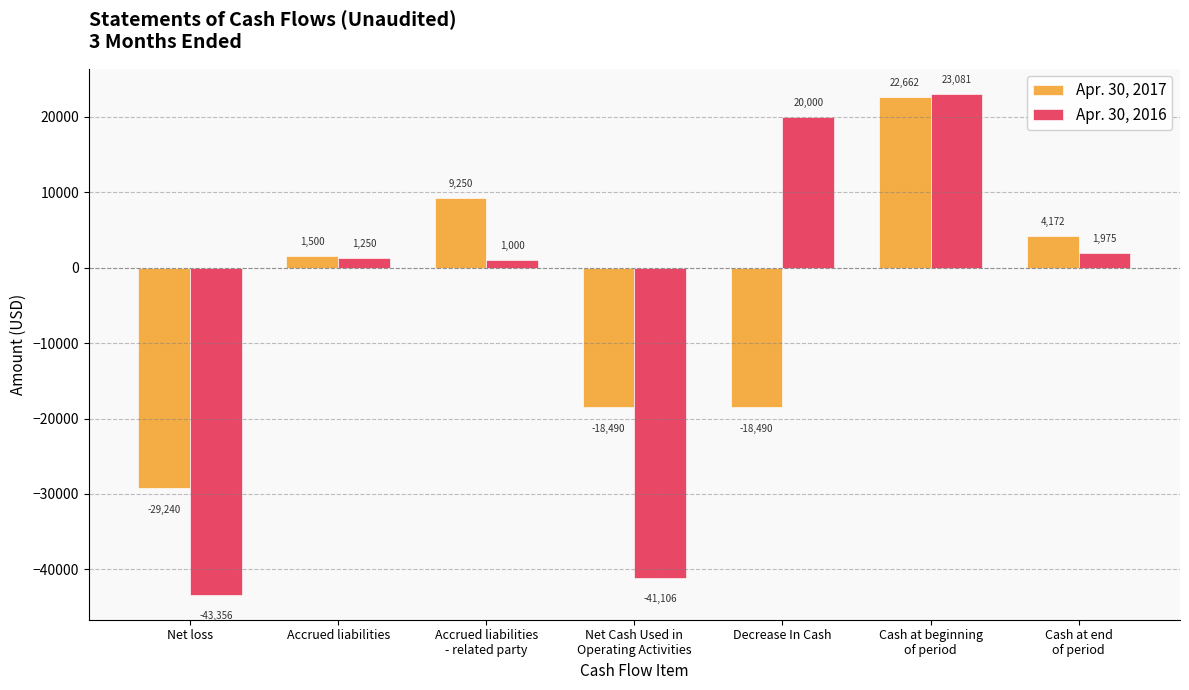

What is the greatest value displayed?

23081